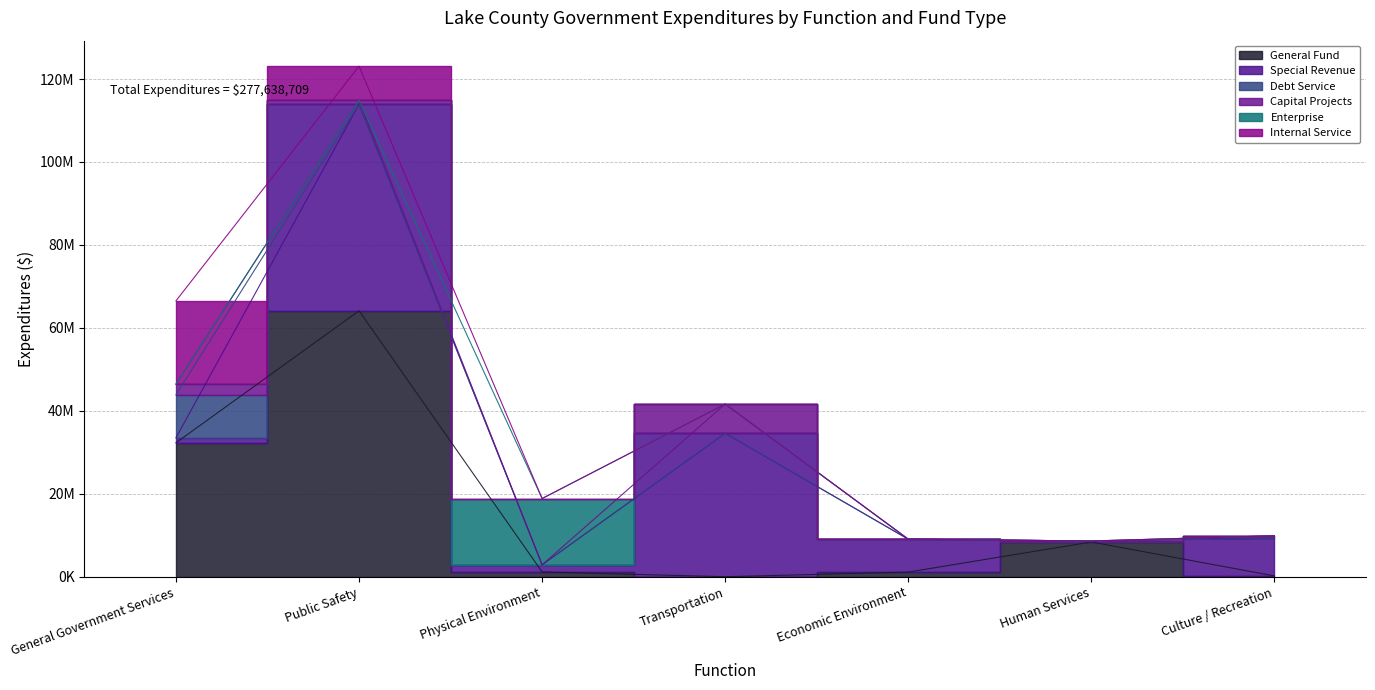

Is it true that Internal Service equals 0 at Economic Environment?

True